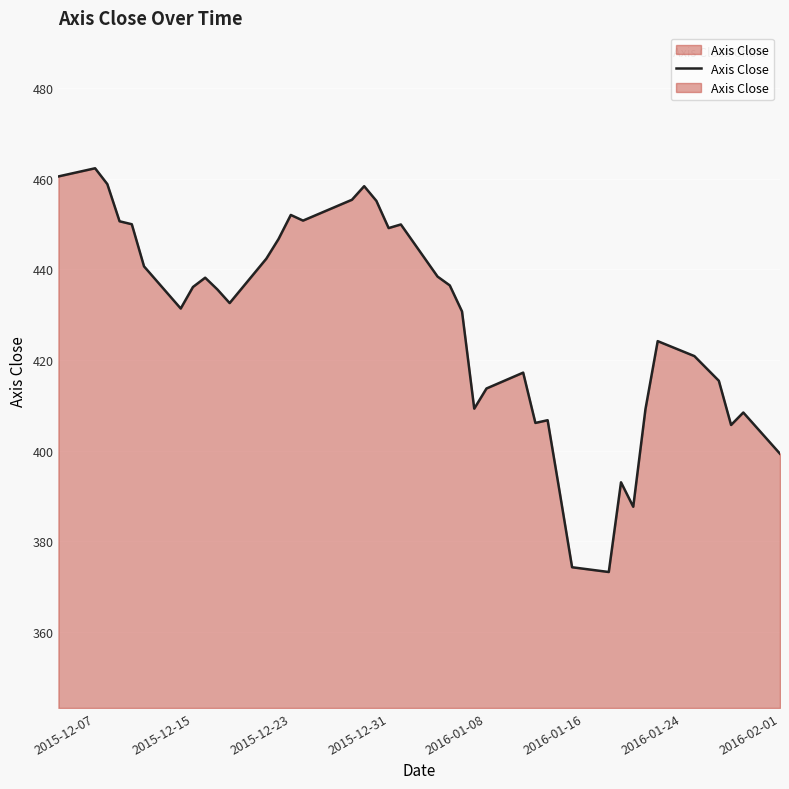

Reading left to right, list all the values displayed in this chart.

460.5	462.3	458.8	450.6	449.9	440.6	431.4	436.1	438.1	435.6	432.6	442.4	446.7	452.0	450.8	455.4	458.4	455.1	449.1	449.9	438.4	436.4	430.7	409.2	413.7	417.2	406.1	406.7	390.6	374.2	373.2	393.0	387.6	409.1	424.1	420.9	415.4	405.6	408.4	399.3